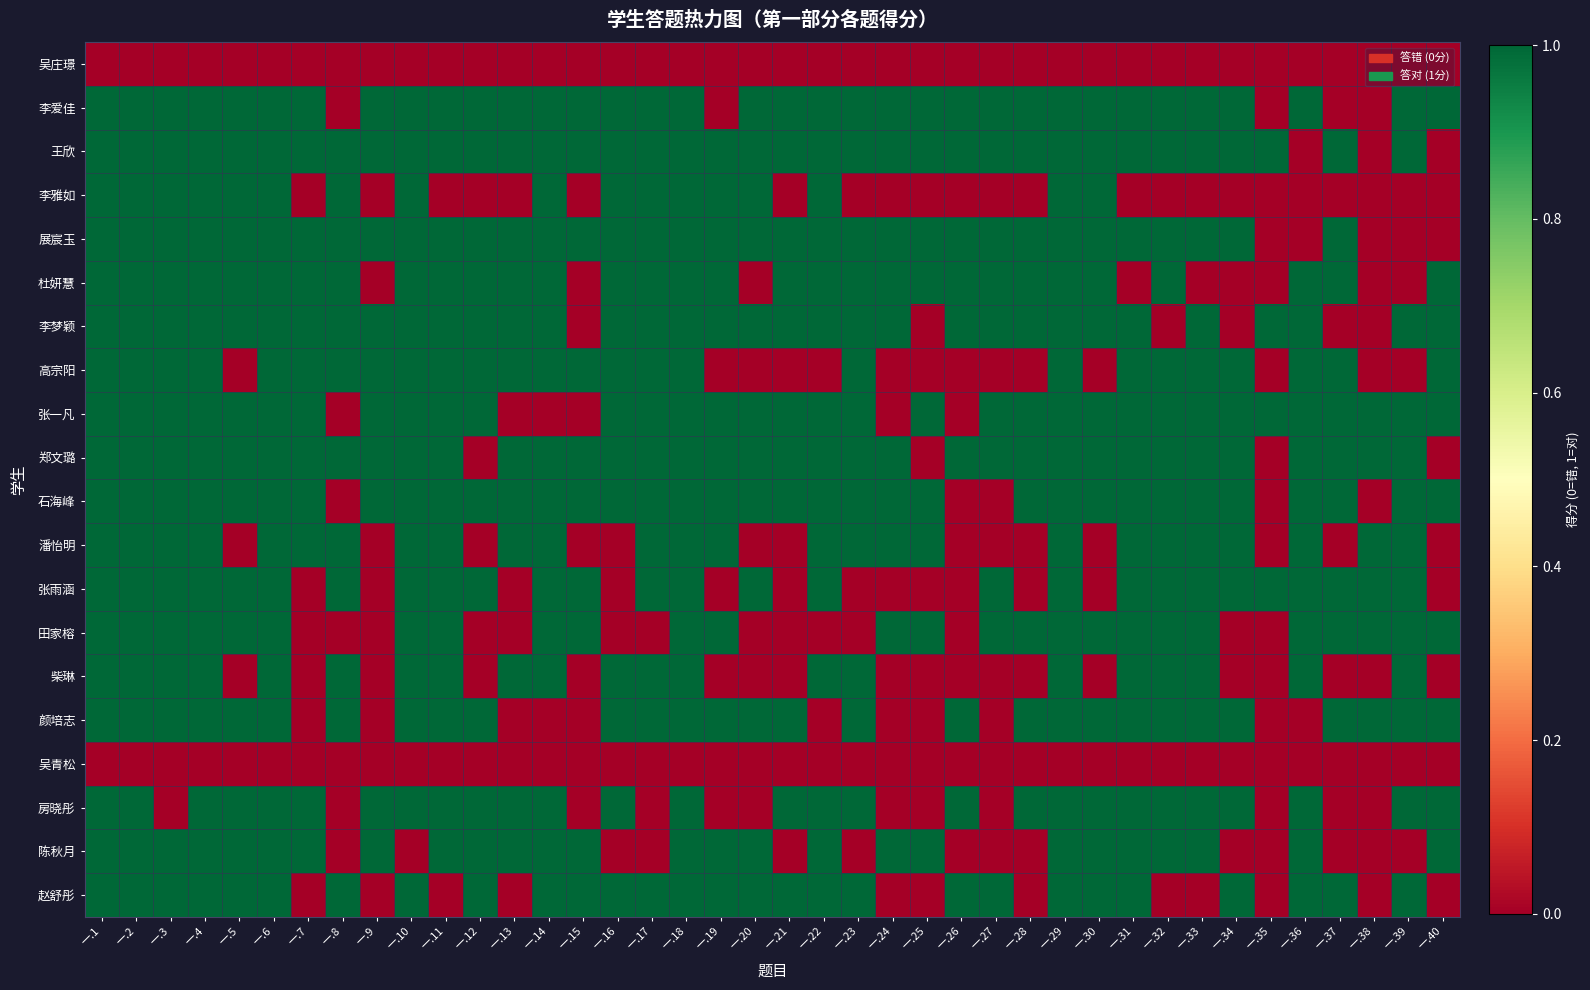

What is the difference between the highest and lowest values at 一.32?

1